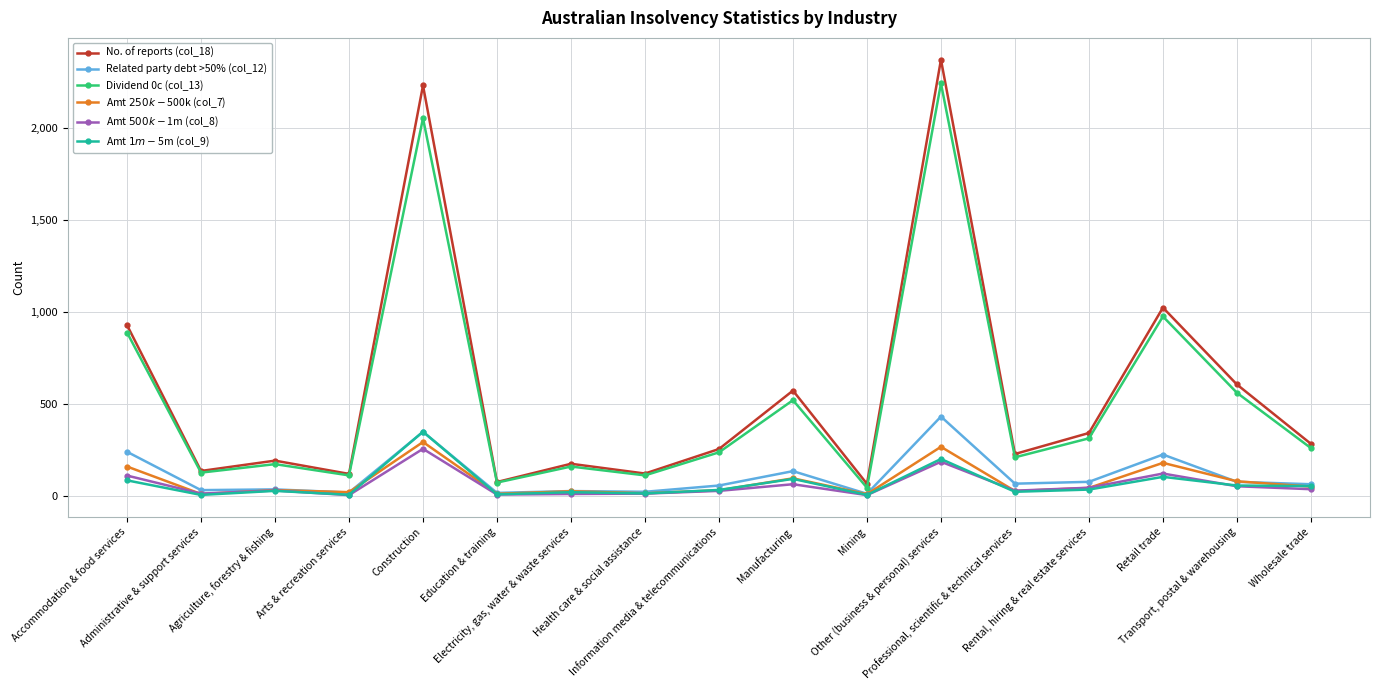

Which series changed the most between Mining and Transport, postal & warehousing?

No. of reports (col_18)